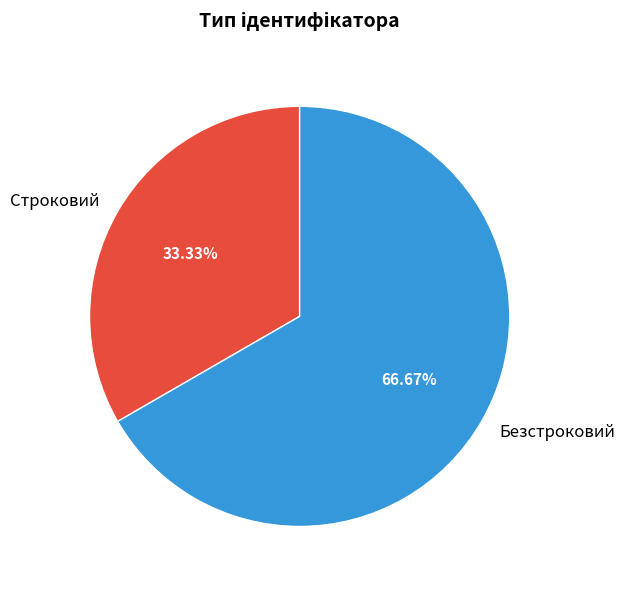

To the nearest percent, what is the average slice percentage?

50%